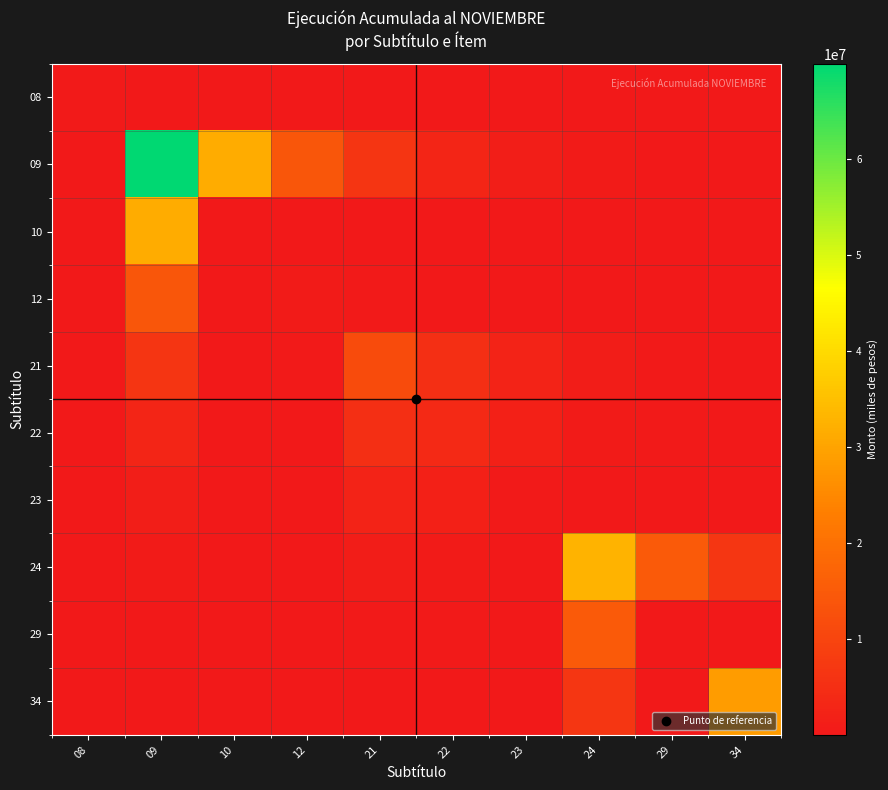

At 08, list the series in order from largest to smallest.

08, 09, 10, 12, 21, 22, 23, 24, 29, 34